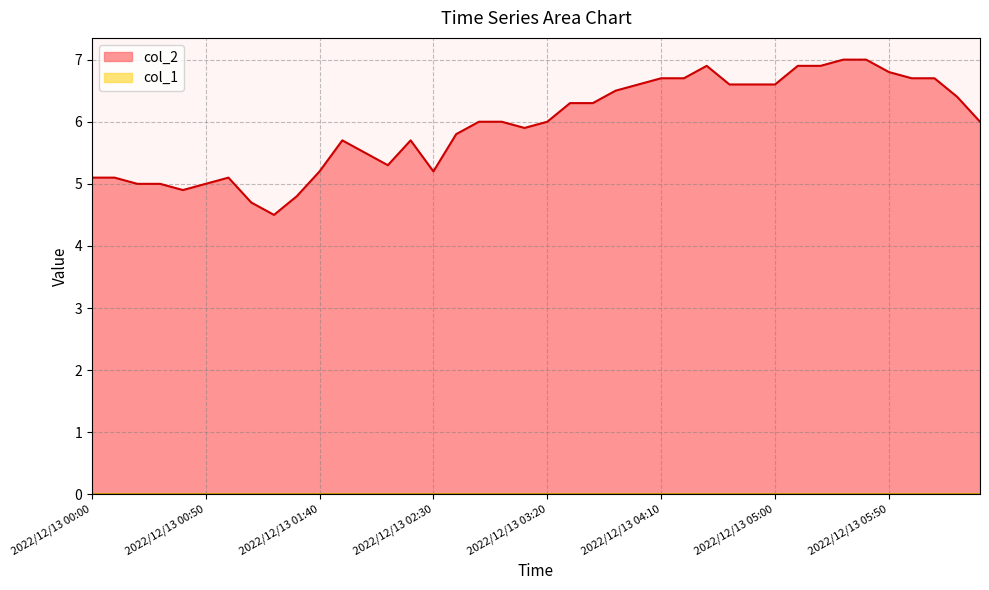

What is the value of the 30th point from the left?

6.6